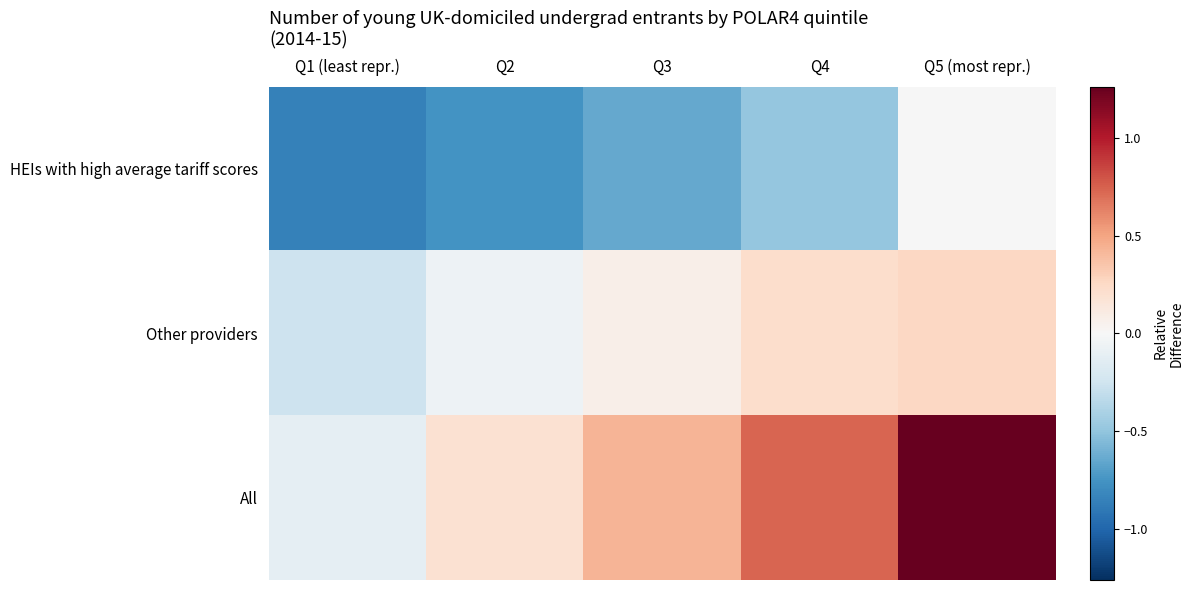

Between Q1 (least repr.) and Q4, which is larger?

Q4